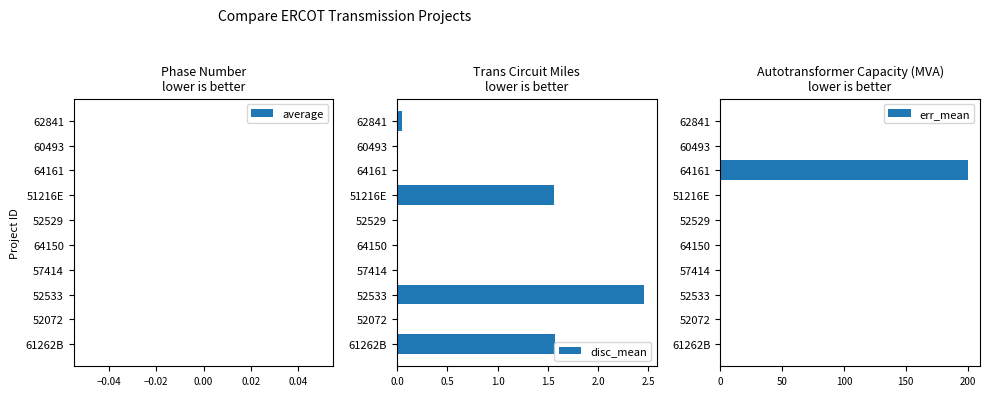

What is the difference between the maximum and minimum values in the err_mean series?

200.0